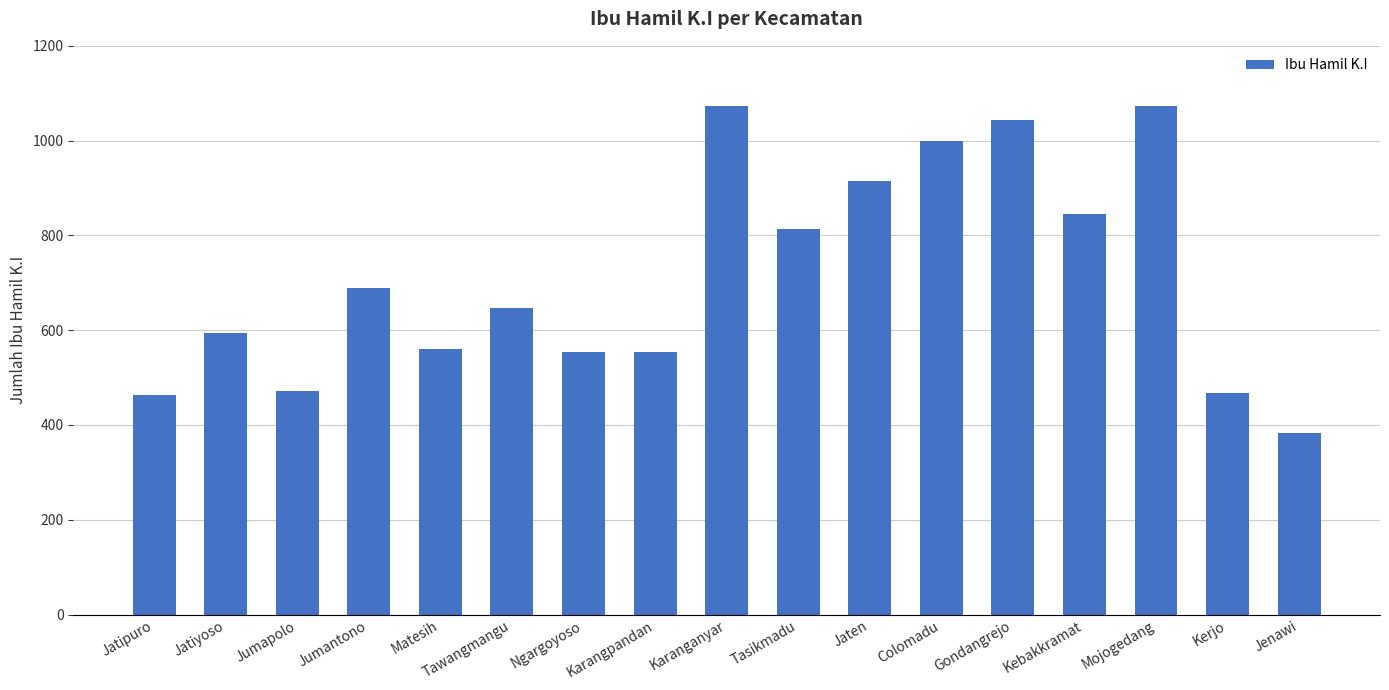

Between Tasikmadu and Mojogedang, which is larger?

Mojogedang